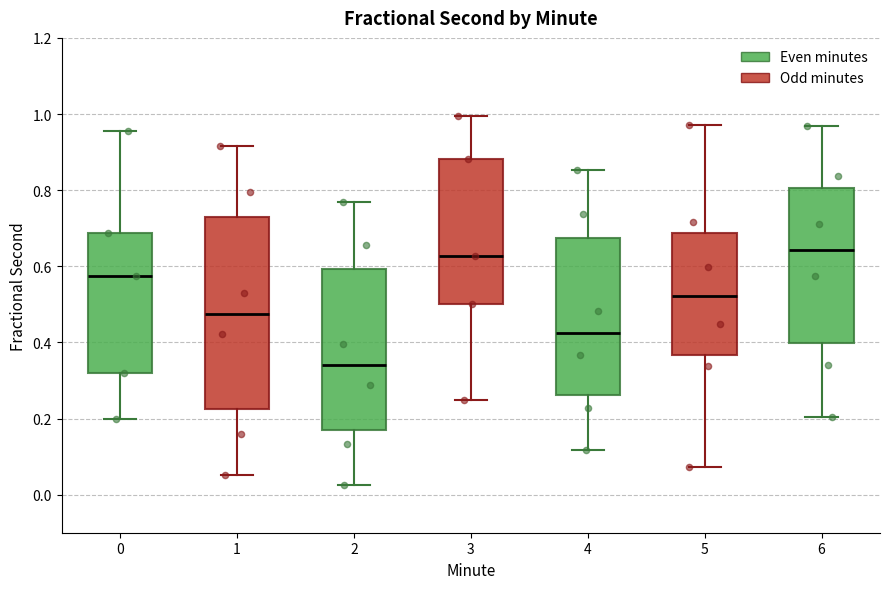

Which box has the lowest median line?

2